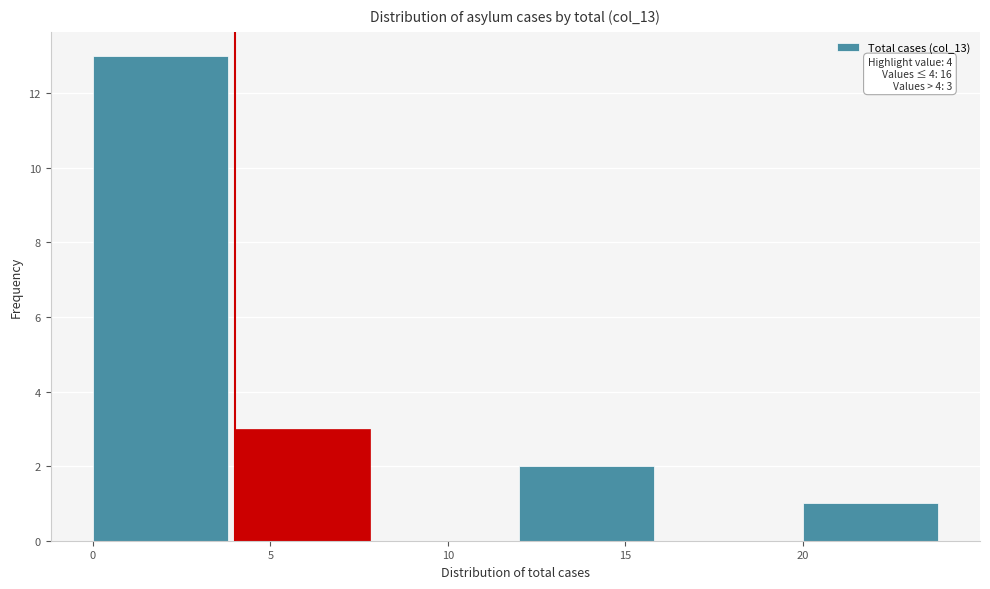

Over which range of the x-axis is the bar tallest?

0 to 4